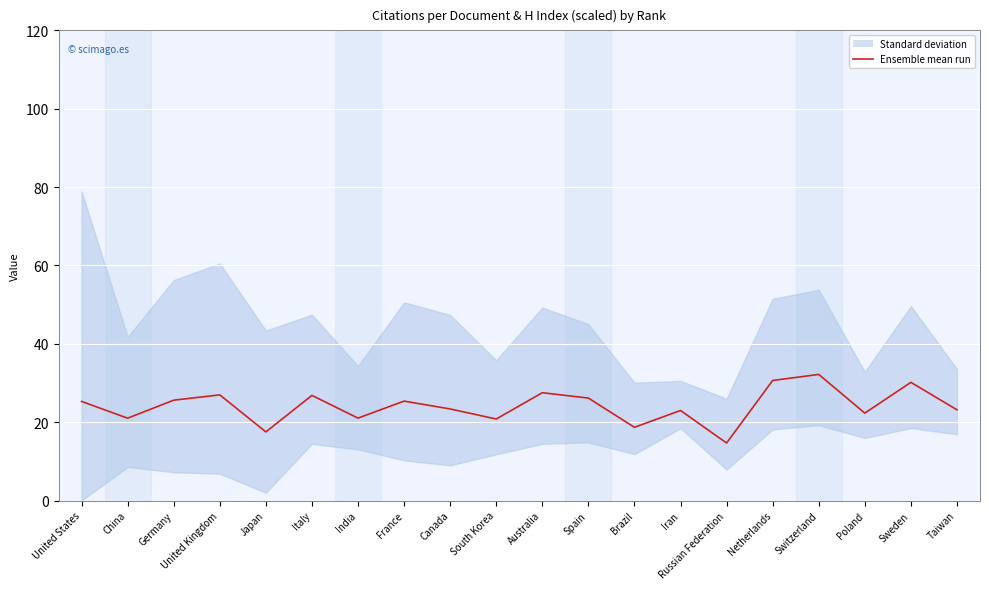

List the labels in order of value, largest first.

Switzerland, Netherlands, Sweden, Australia, United Kingdom, Italy, Spain, Germany, France, United States, Canada, Taiwan, Iran, Poland, India, China, South Korea, Brazil, Japan, Russian Federation